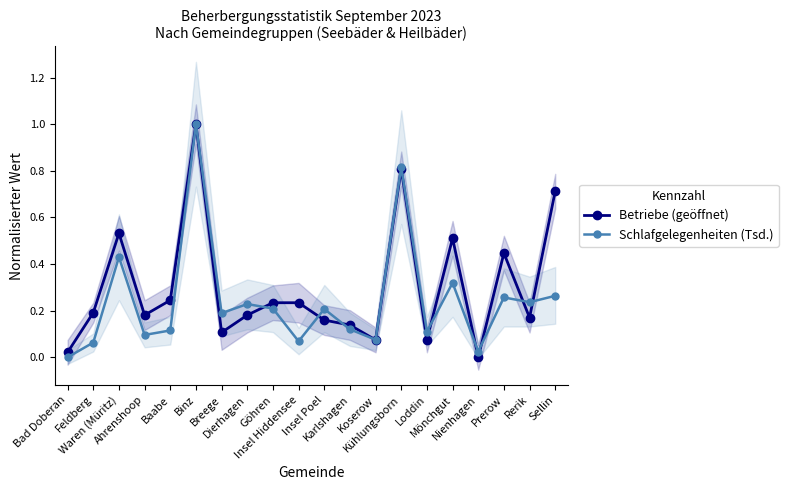

Is it true that Betriebe (geöffnet) equals 1.2 at Sellin?

False